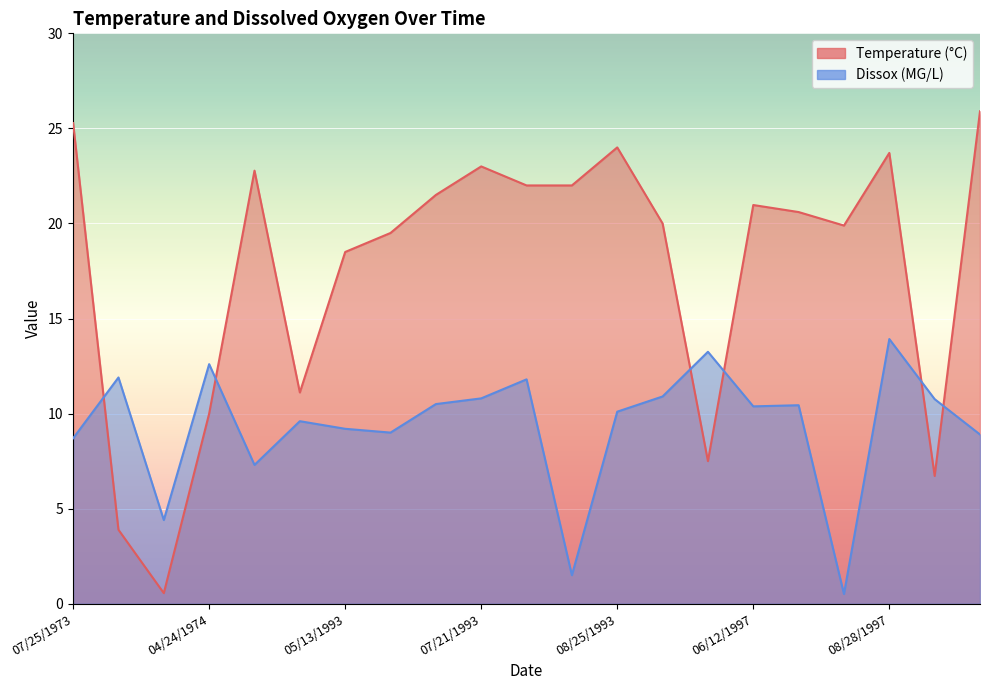

Where is the first local minimum for Dissox?

03/05/1974